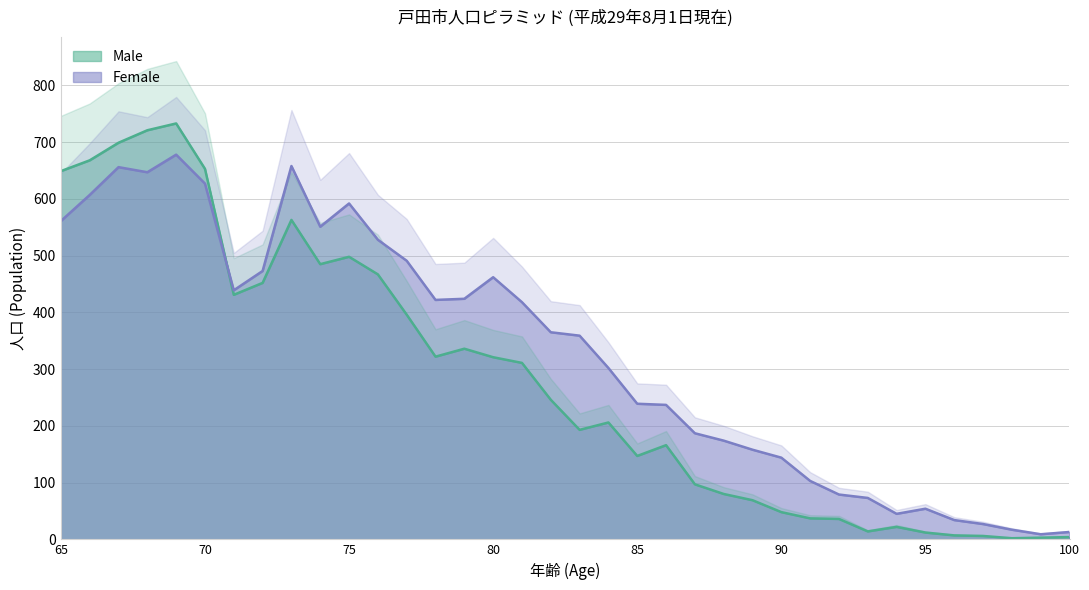

What is the sum of the Male values at 100 and 78?

326